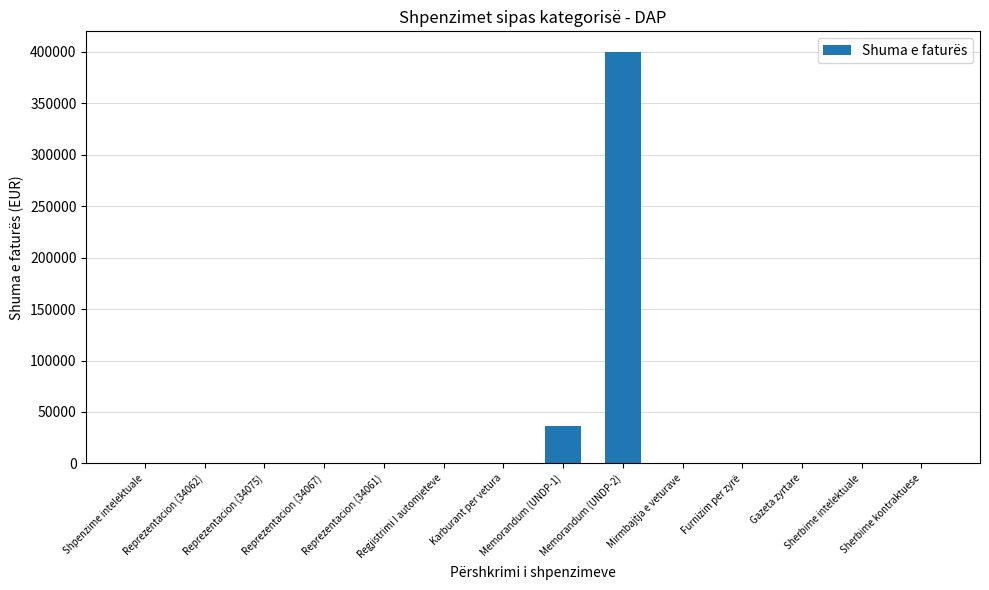

What is the sum of all values?

438156.5